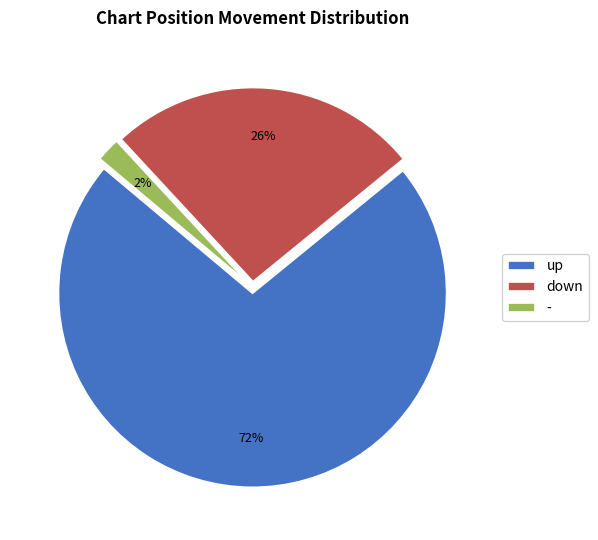

What is the smallest slice in the pie chart?

-